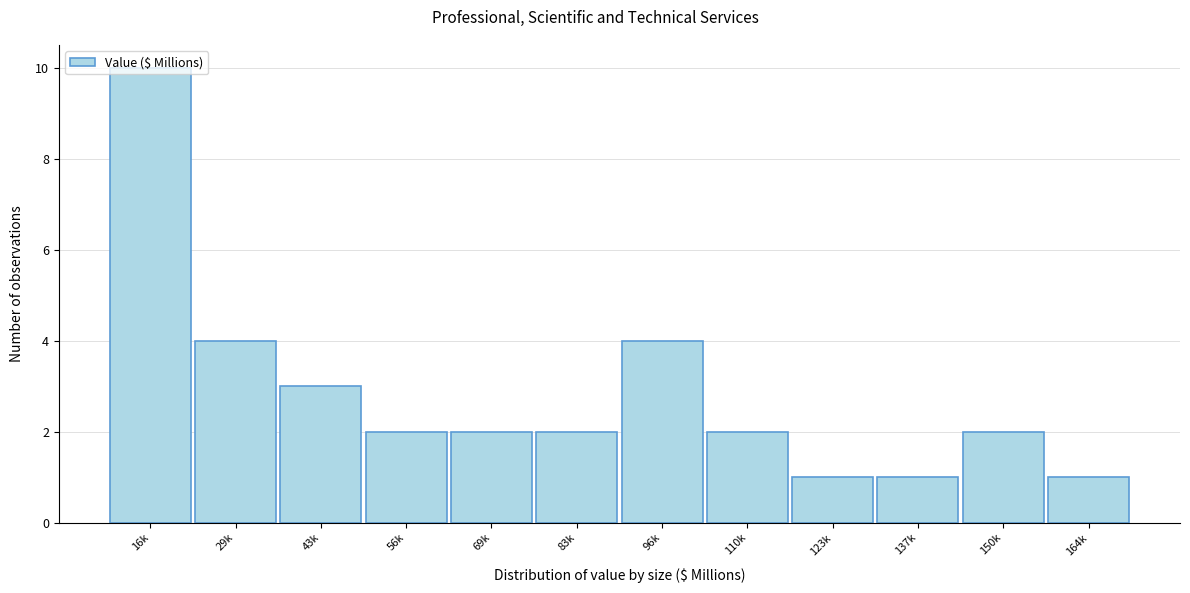

The value at 56k is 2. True or false?

True